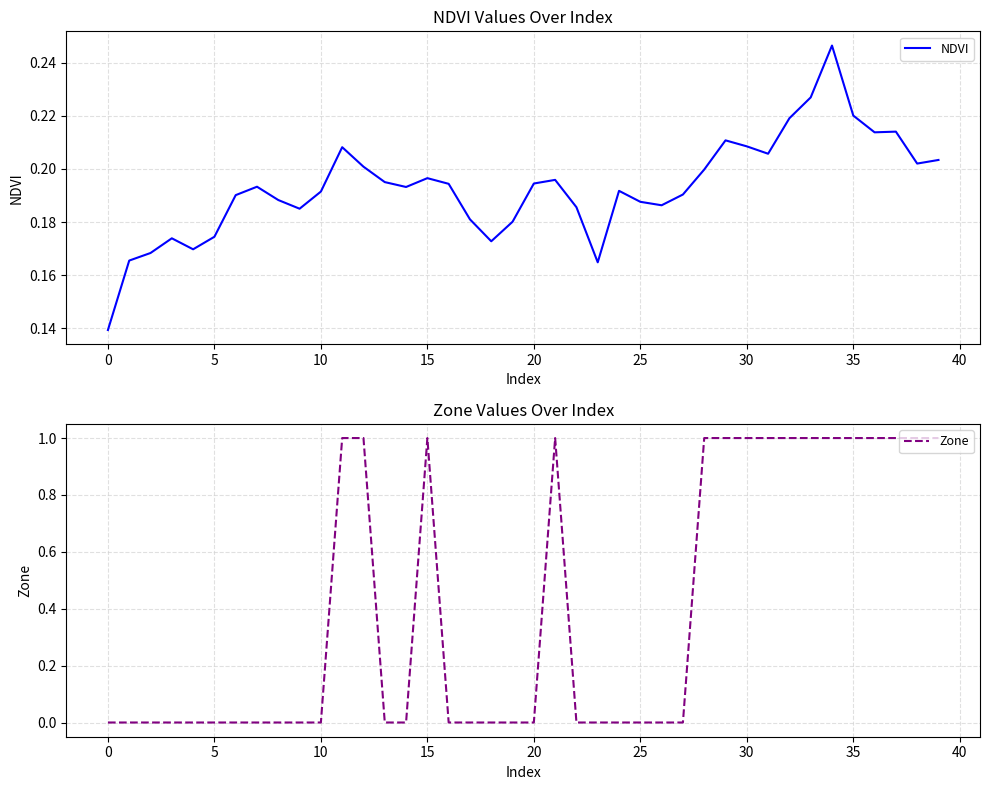

What is the sum of all NDVI values?

7.7